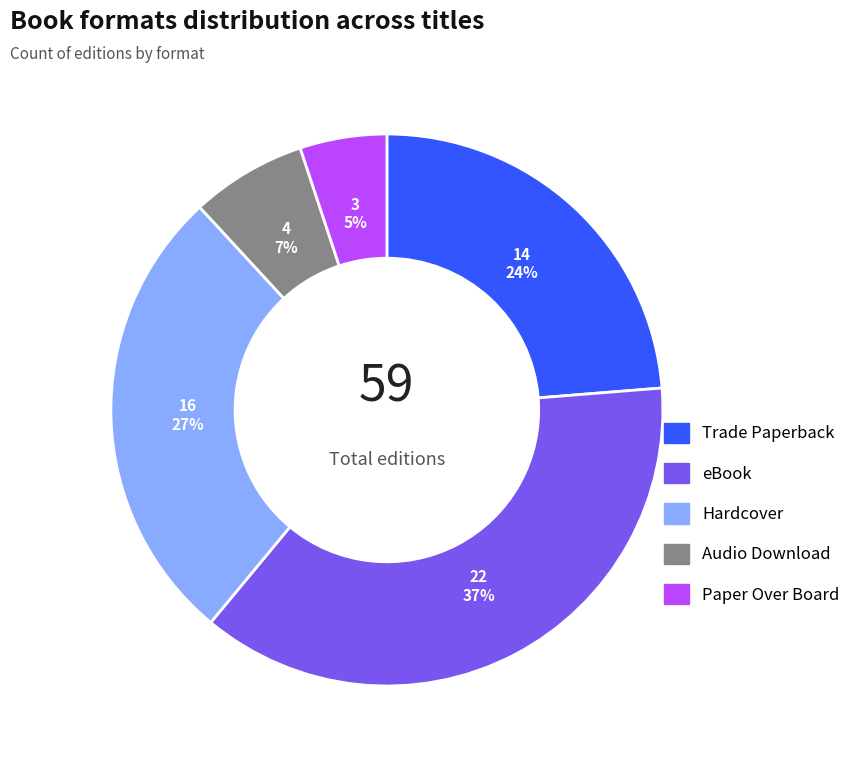

Count the number of slices in the pie.

5